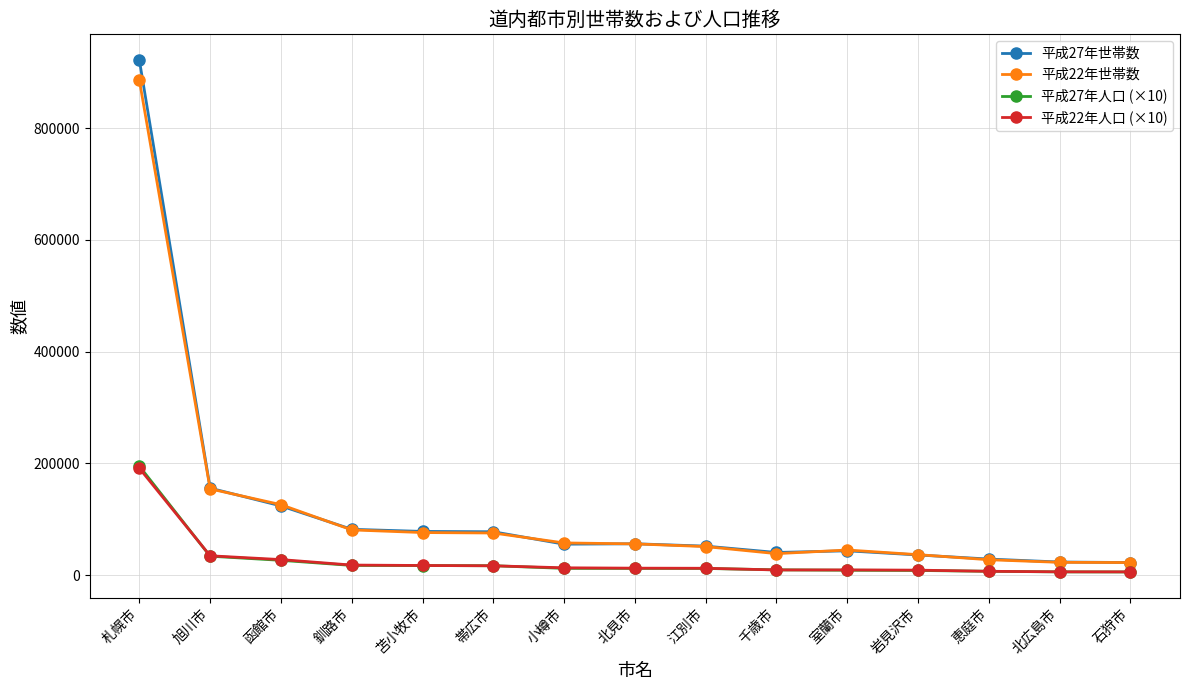

True or false: 平成22年世帯数 has a value of 22991.0 at 北広島市.

True